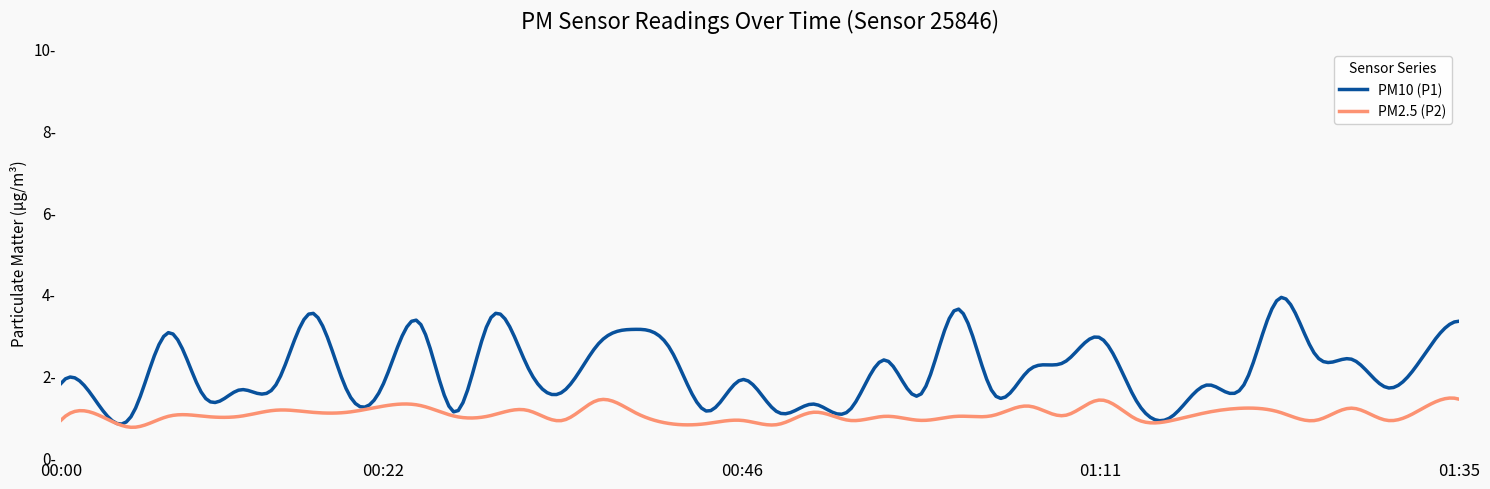

Does the chart display data point markers on the line(s)?

No